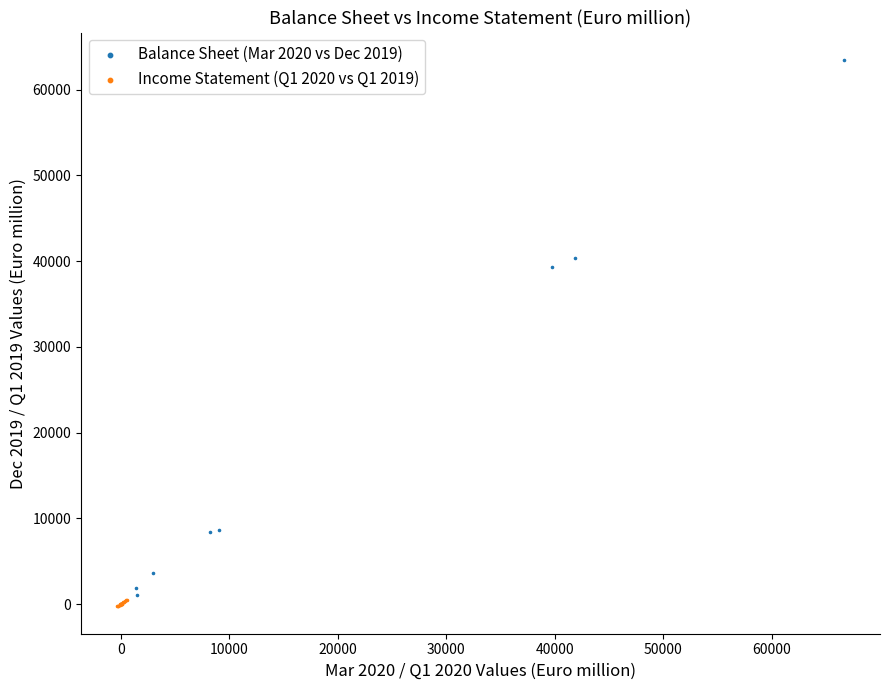

Which series has the widest spread of Y values?

Balance Sheet (Mar 2020 vs Dec 2019)